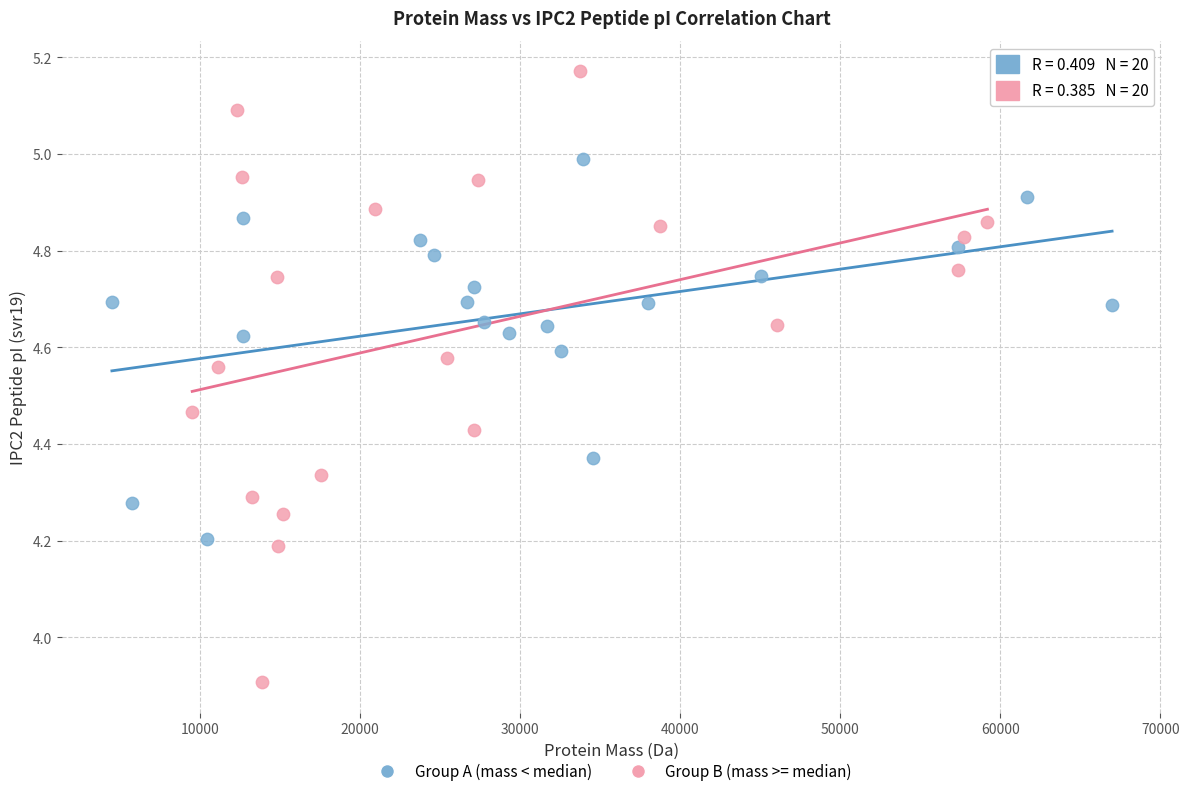

Which series reaches the maximum Y coordinate?

Group B (mass >= median)